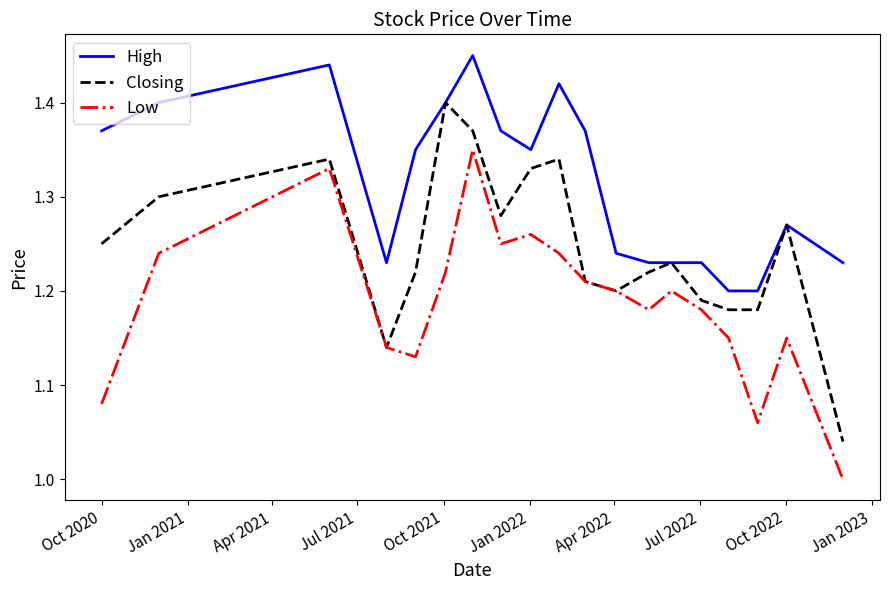

Which series has the largest total across all categories?

High